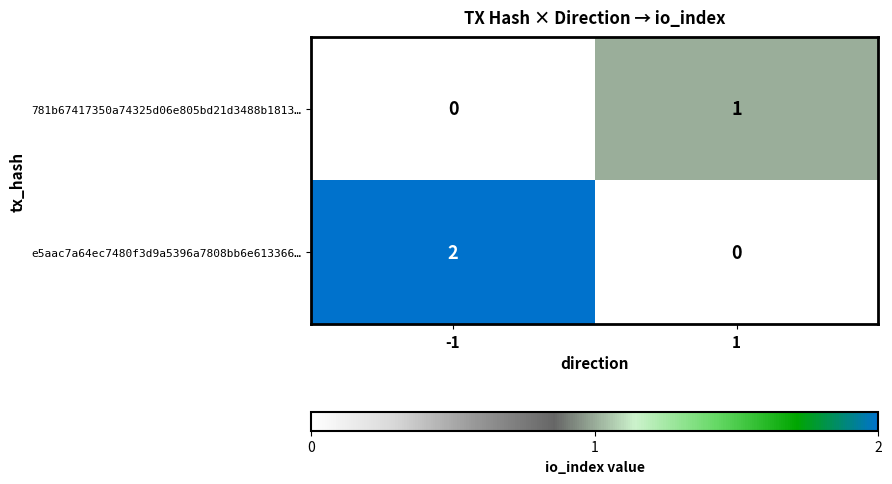

Rank the series by their maximum value, from lowest to highest.

781b67417350a74325d06e805bd21d3488b1813…, e5aac7a64ec7480f3d9a5396a7808bb6e613366…